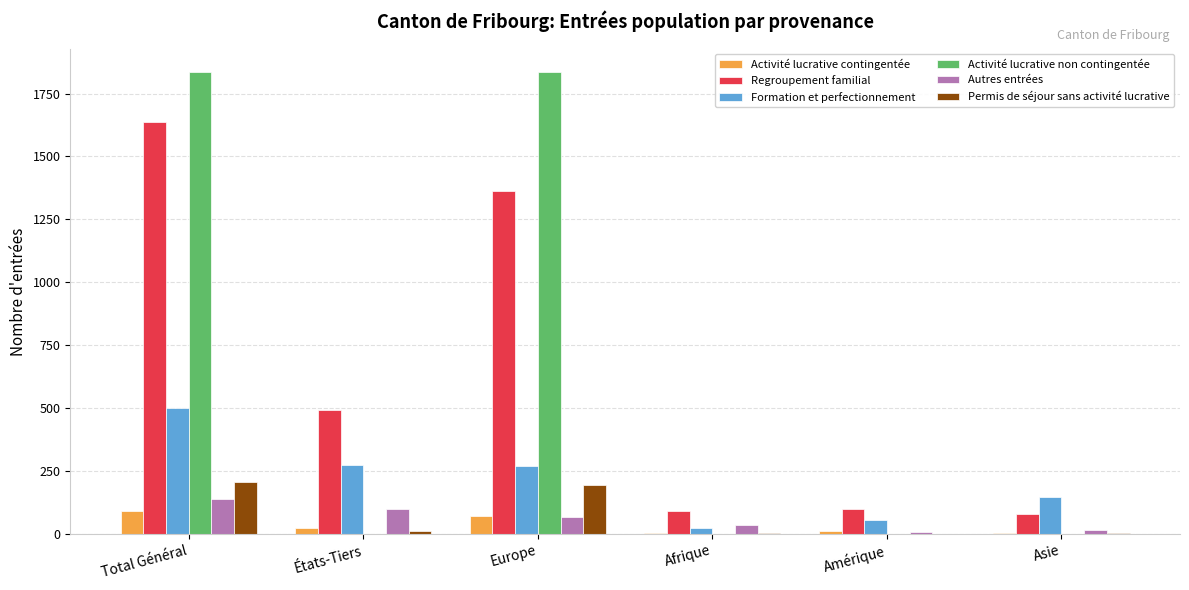

Is the value of Autres entrées at Europe greater than the value of Activité lucrative non contingentée at Asie?

Yes